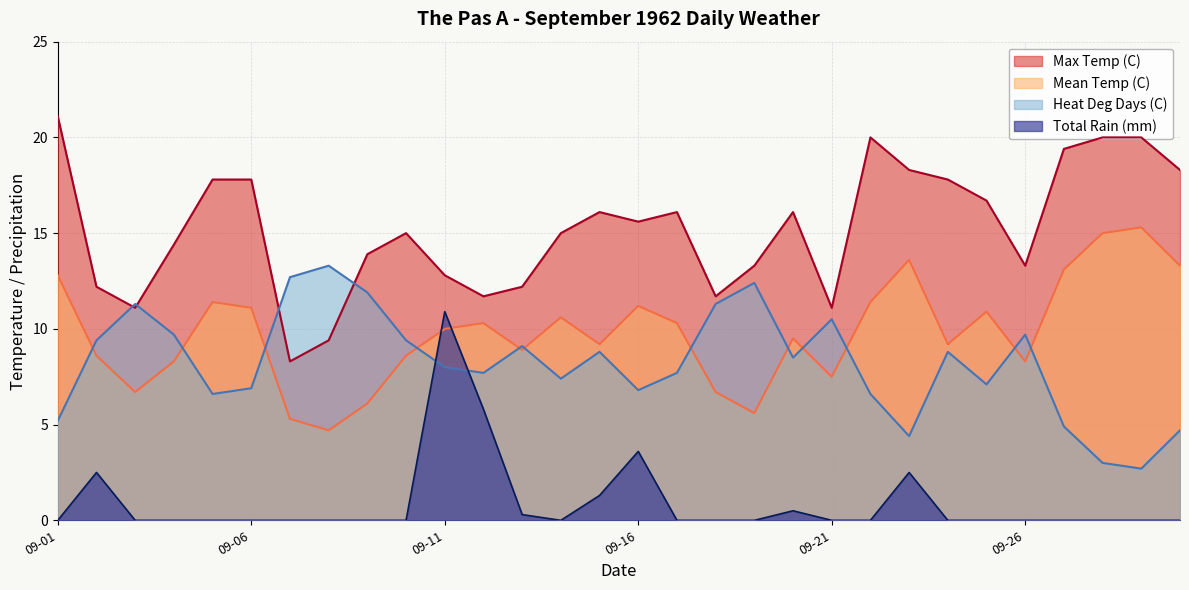

Which series has the largest total across all categories?

Max Temp (C)